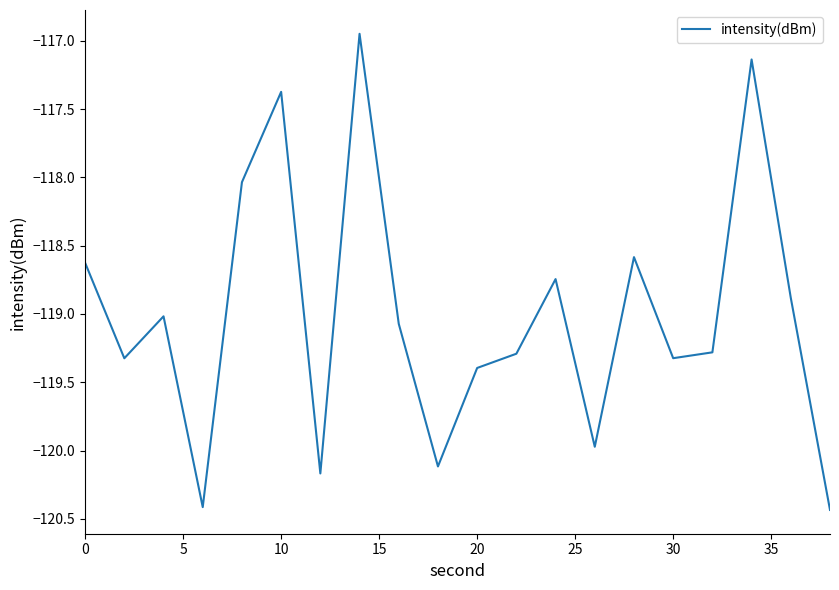

What is the difference between the maximum and minimum values?

3.5